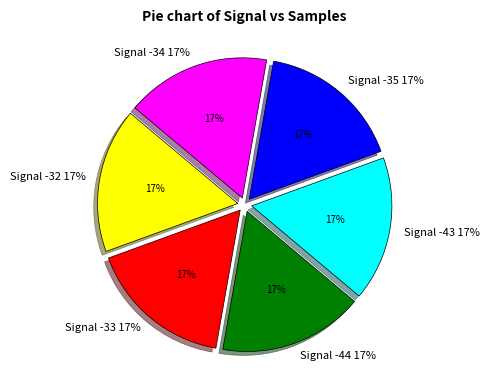

Approximately how many times larger is the value at -43 compared to -44?

1.0